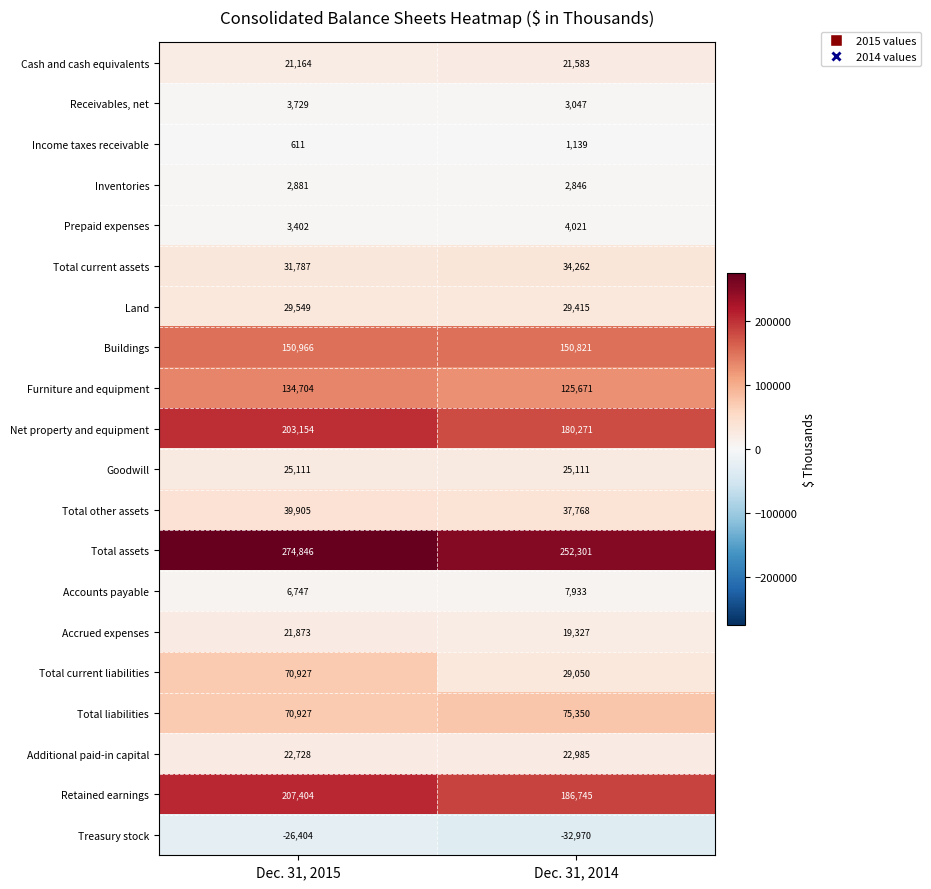

What is the total value across all series at Dec. 31, 2014?

1176676